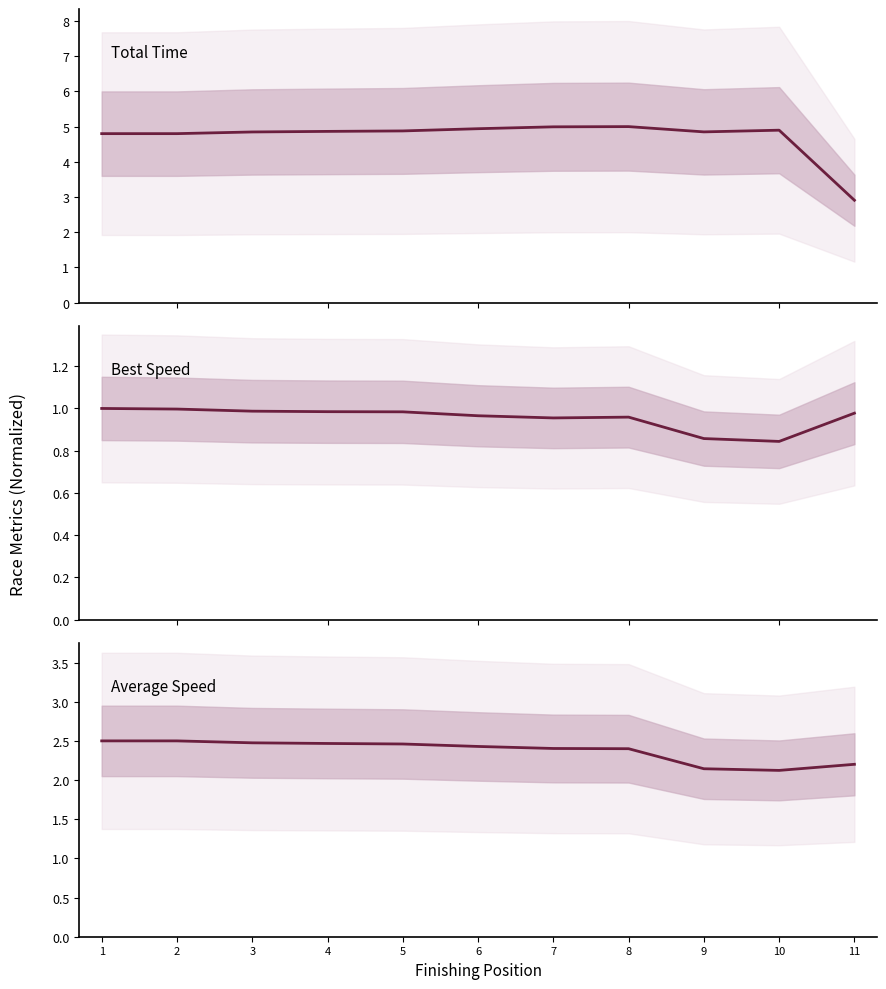

Which label corresponds to the largest value in the chart?

8